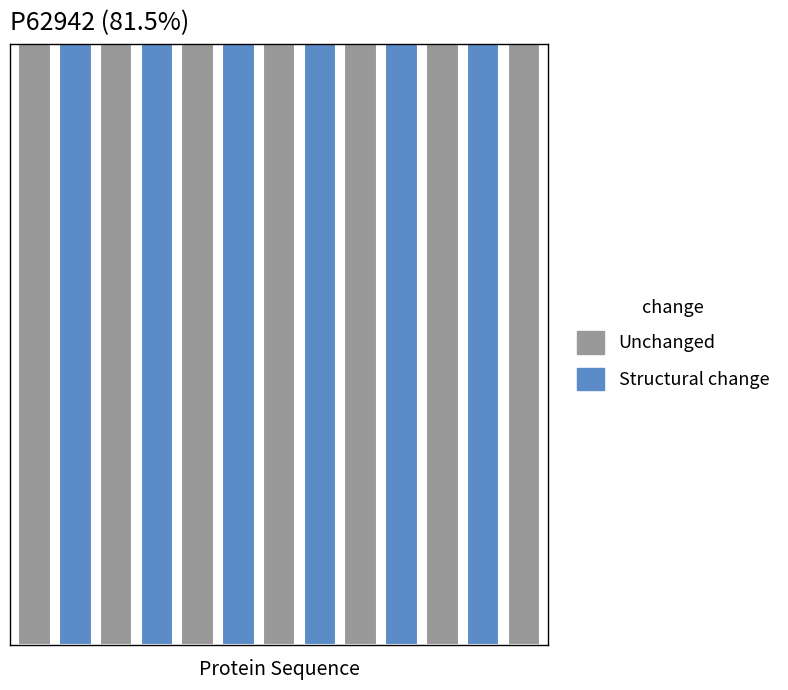

What is the difference between the maximum and second lowest values in the Structural change series?

1